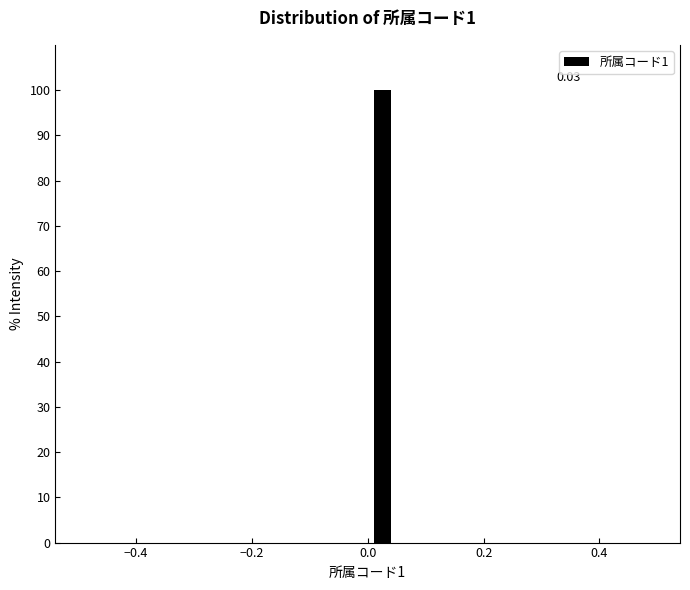

Read against the x-axis, roughly where is the centre of the tallest bar?

0.02